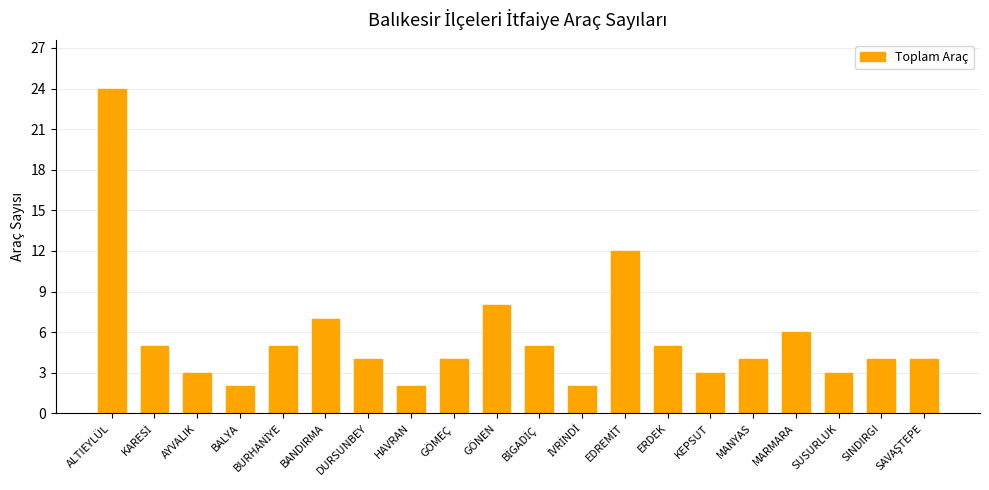

What is the value of the 15th bar from the left?

3